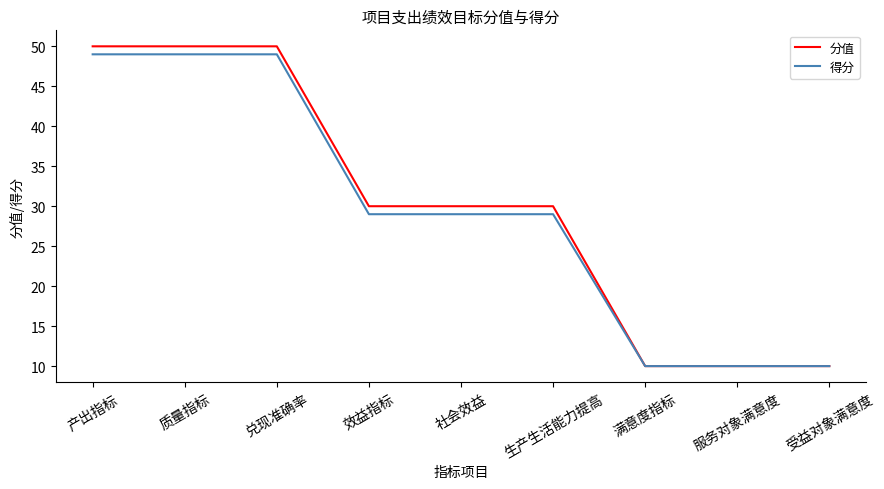

What are all the series names shown in the legend?

分值, 得分